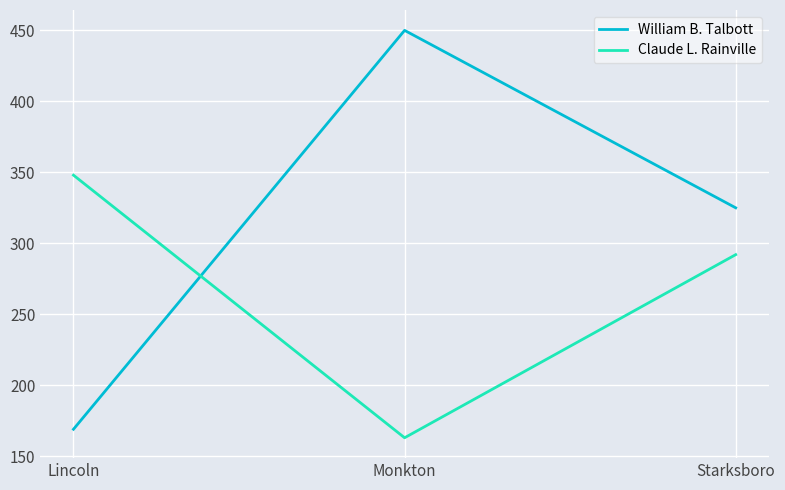

How many distinct data groups are displayed?

2